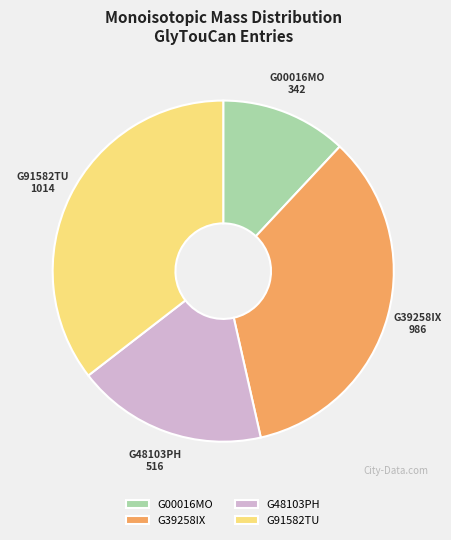

Rank the categories by value from lowest to highest.

G00016MO, G48103PH, G39258IX, G91582TU